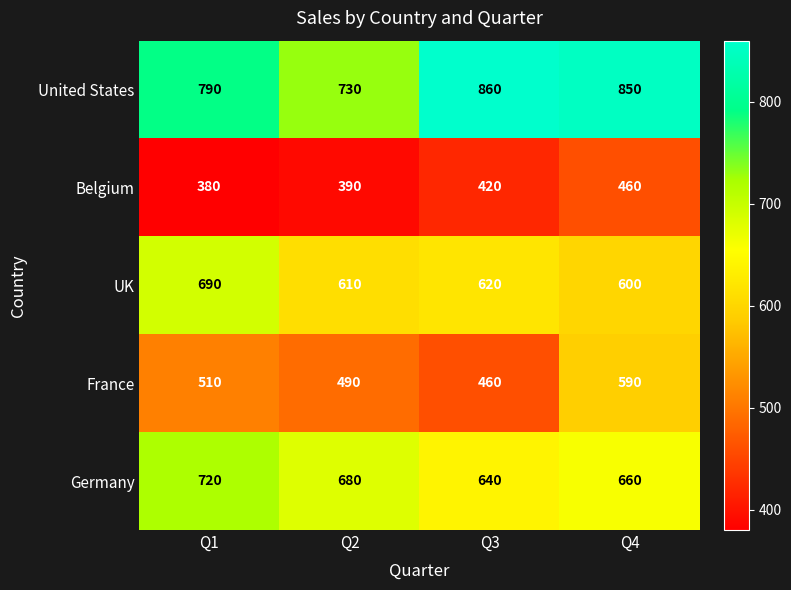

At which category is the sum across all series the highest?

Q4